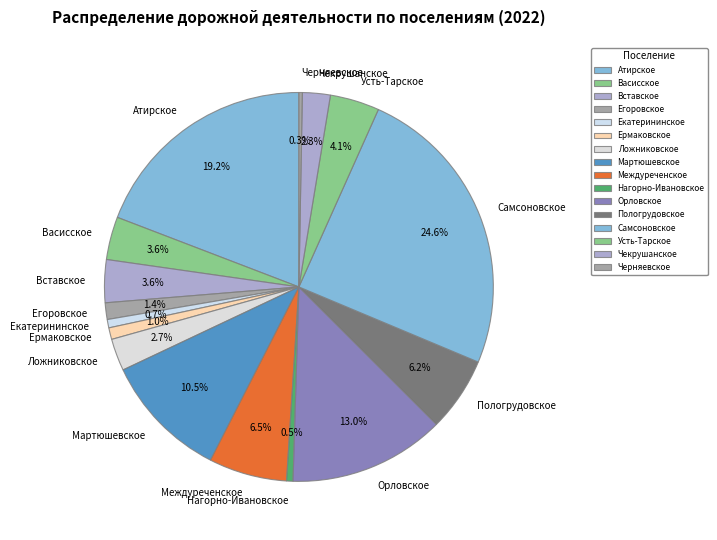

How many segments does this pie chart have?

16